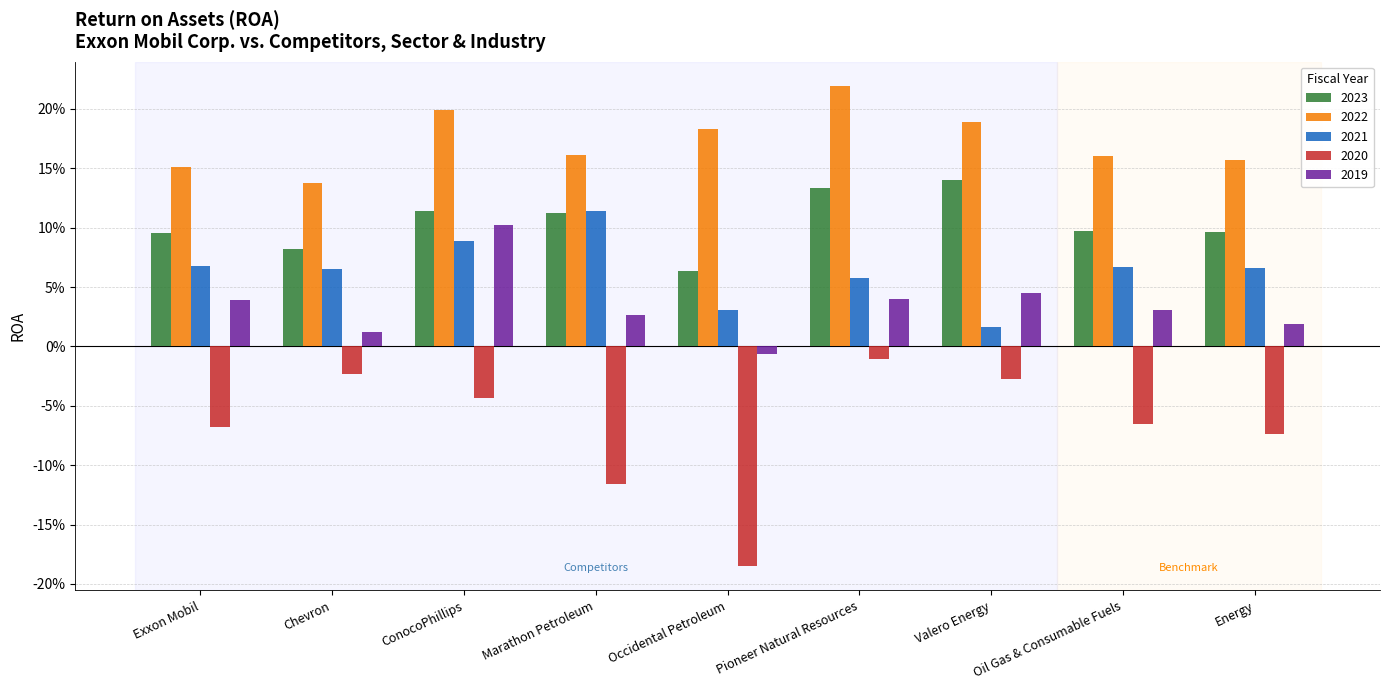

Are the bars grouped side by side (vs. stacked)?

Yes